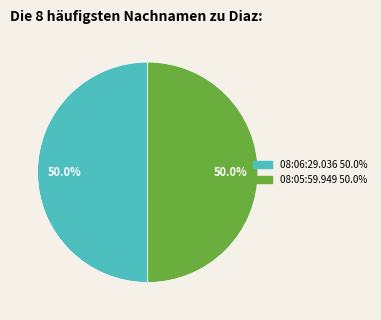

What percentage is NOT represented by 08:05:59.949?

50.0%